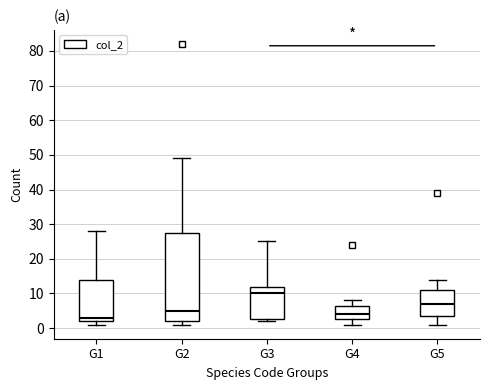

Reading left to right, read every box against the y-axis: the position of its median line, the range the box covers, and the ends of its whiskers. The values are not printed on the chart, so give them approximately, as read against the axis.

G1: median 3, box 2 to 14, whiskers 1 to 28
G2: median 5, box 2 to 28, whiskers 1 to 49
G3: median 10, box 3 to 12, whiskers 2 to 25
G4: median 4, box 3 to 7, whiskers 1 to 8
G5: median 7, box 4 to 11, whiskers 1 to 14